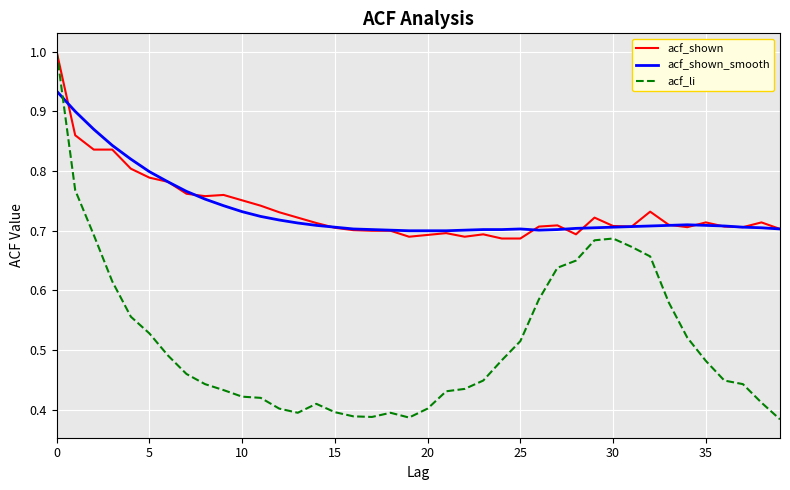

At how many categories does at least one series exceed 0?

40